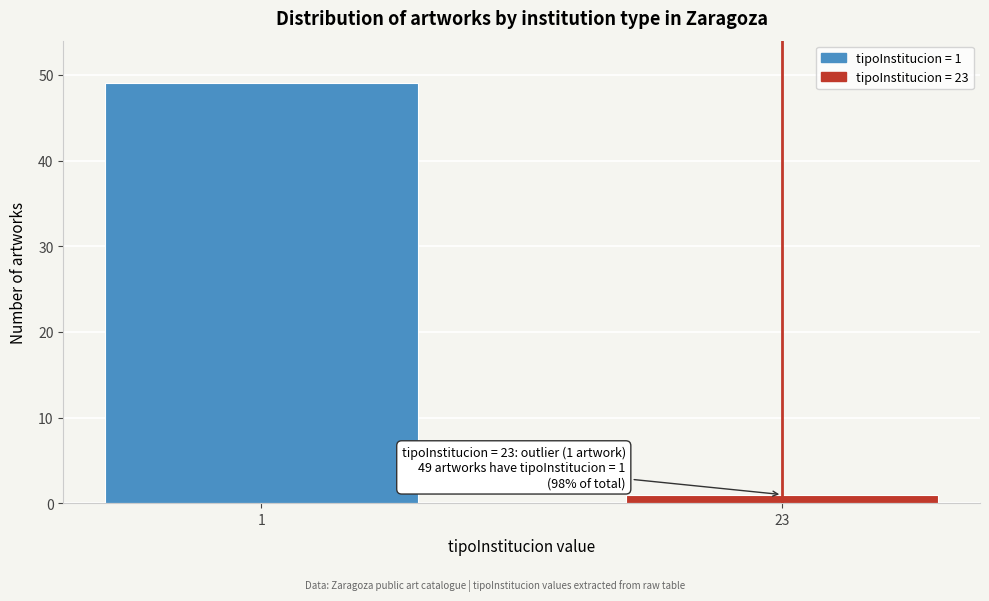

Reading left to right, transcribe all the data shown in this chart.

49	1